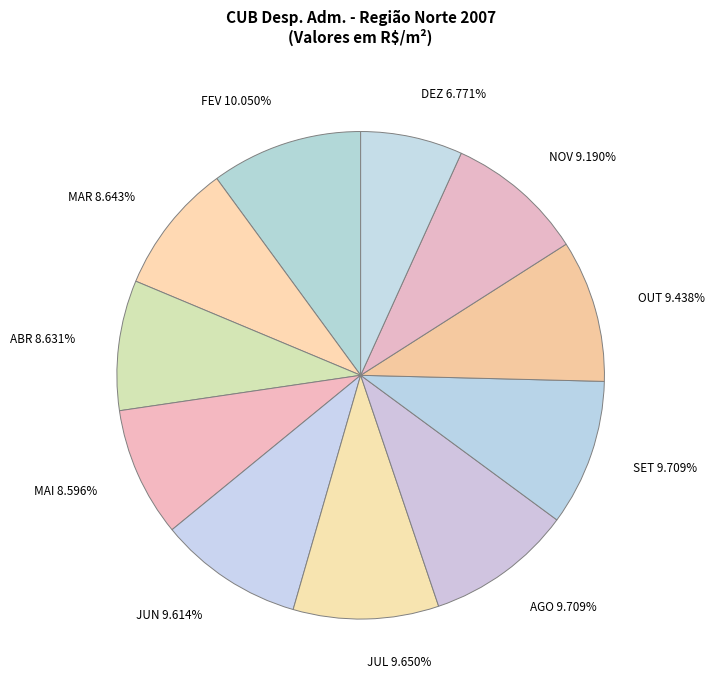

To the nearest percent, what percentage of the pie is ABR?

9%